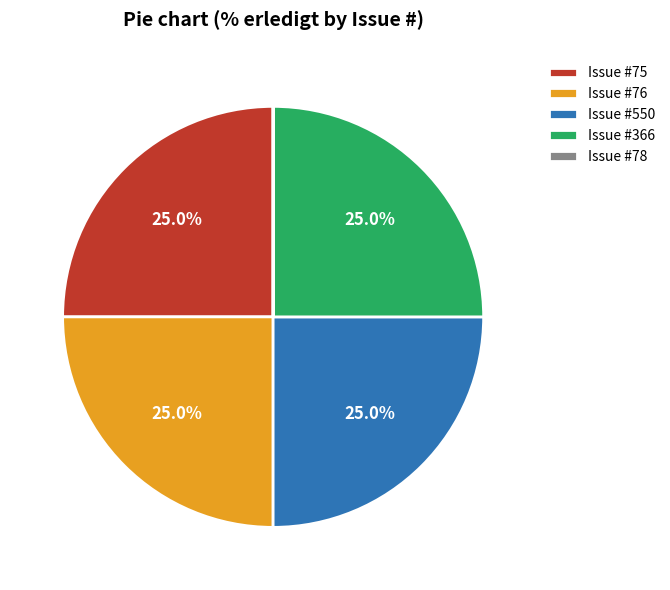

Is Issue #76 the majority of the pie?

No